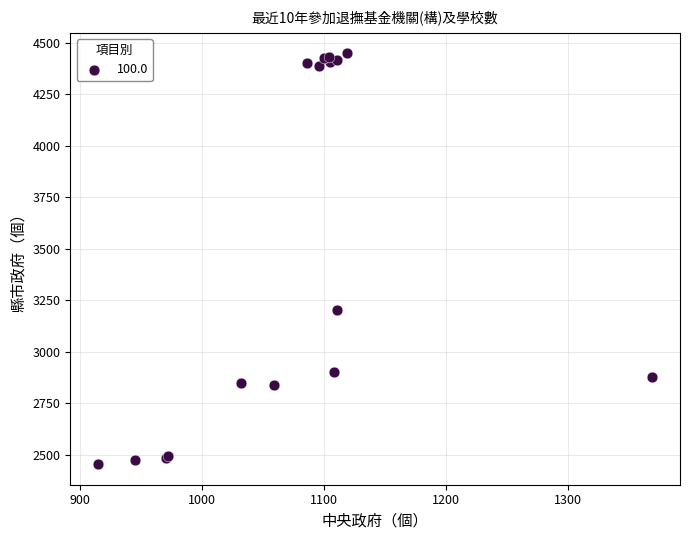

What Y value in the scatter plot is closest to 3450?

3200